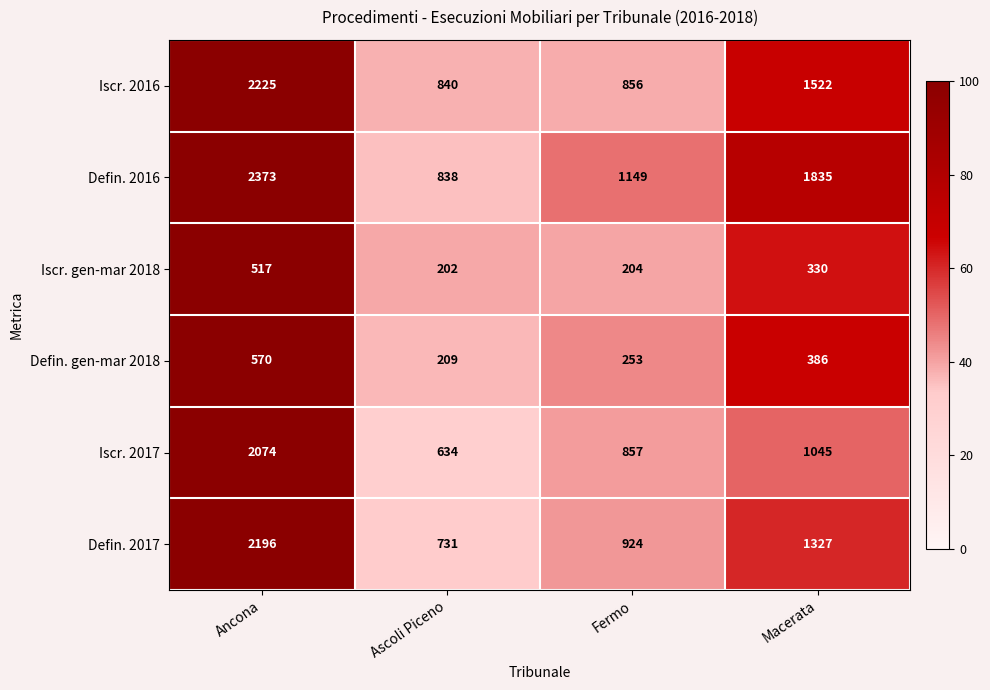

What is the total value across all series at Ascoli Piceno?

3454